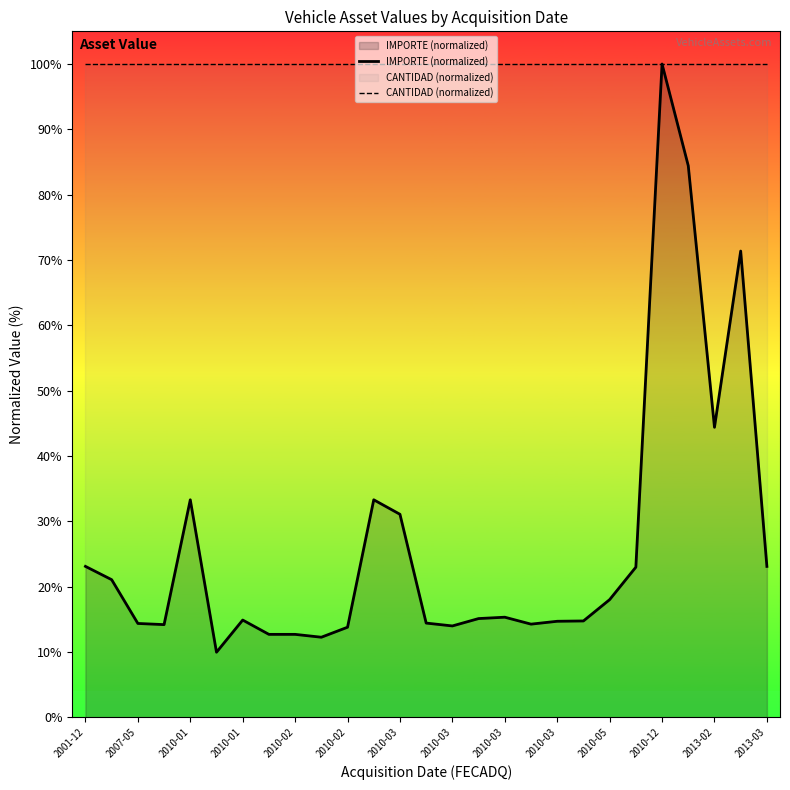

How many lines are shown in the chart?

2